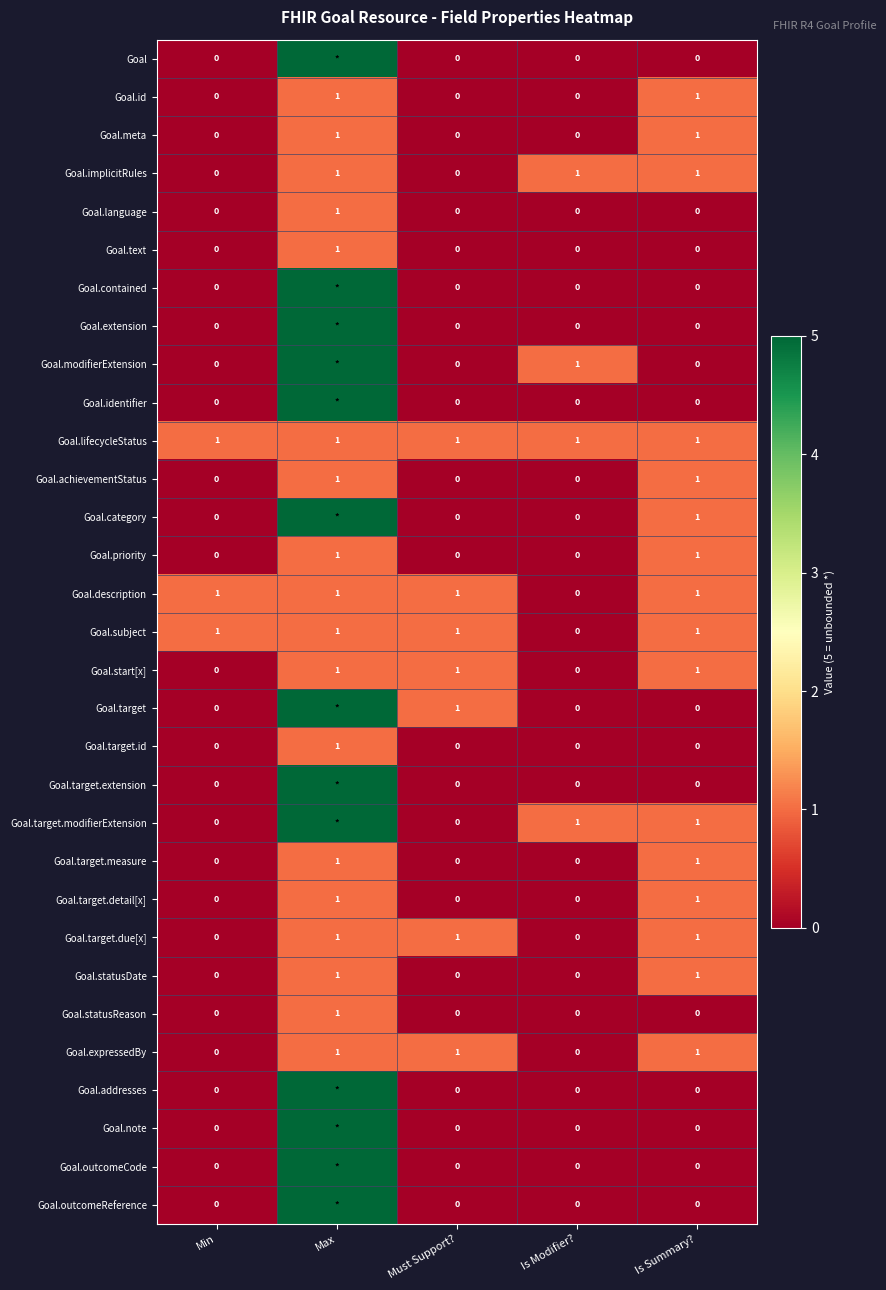

True or false: Goal.target.measure has a value of 1 at Is Summary?.

True